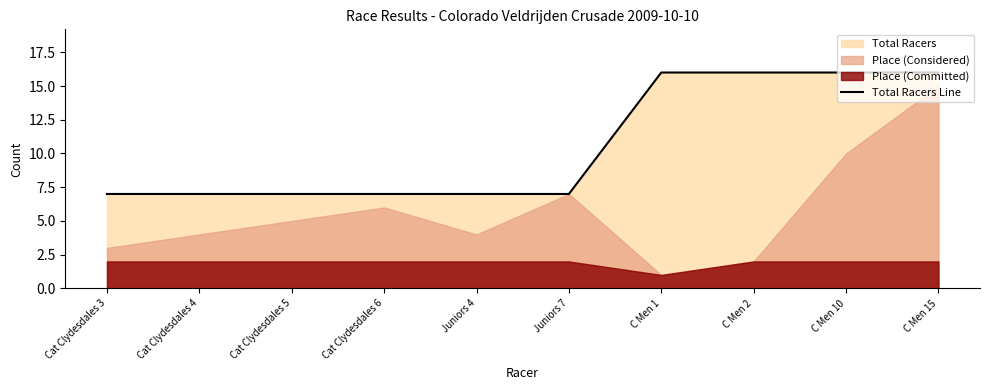

The value at Cat Clydesdales 4 is 10. True or false?

False